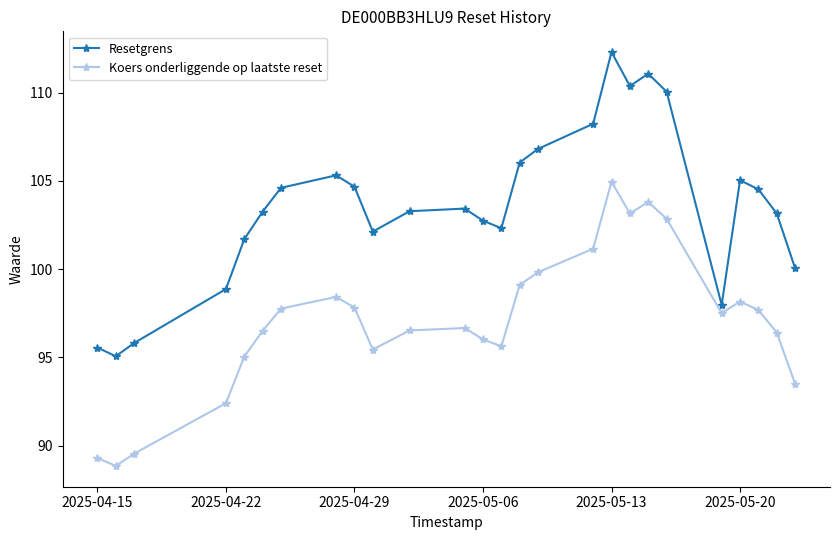

What are all the series names shown in the legend?

Resetgrens, Koers onderliggende op laatste reset